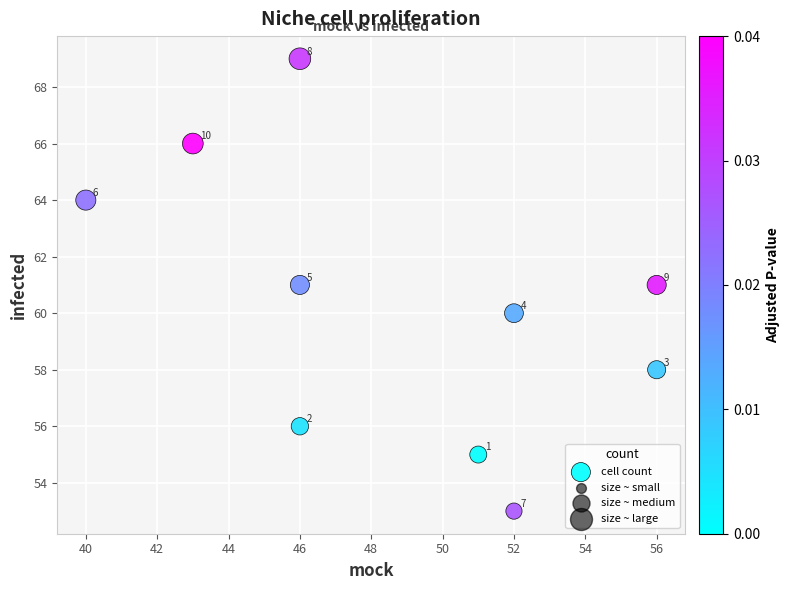

What is the average Y value?

60